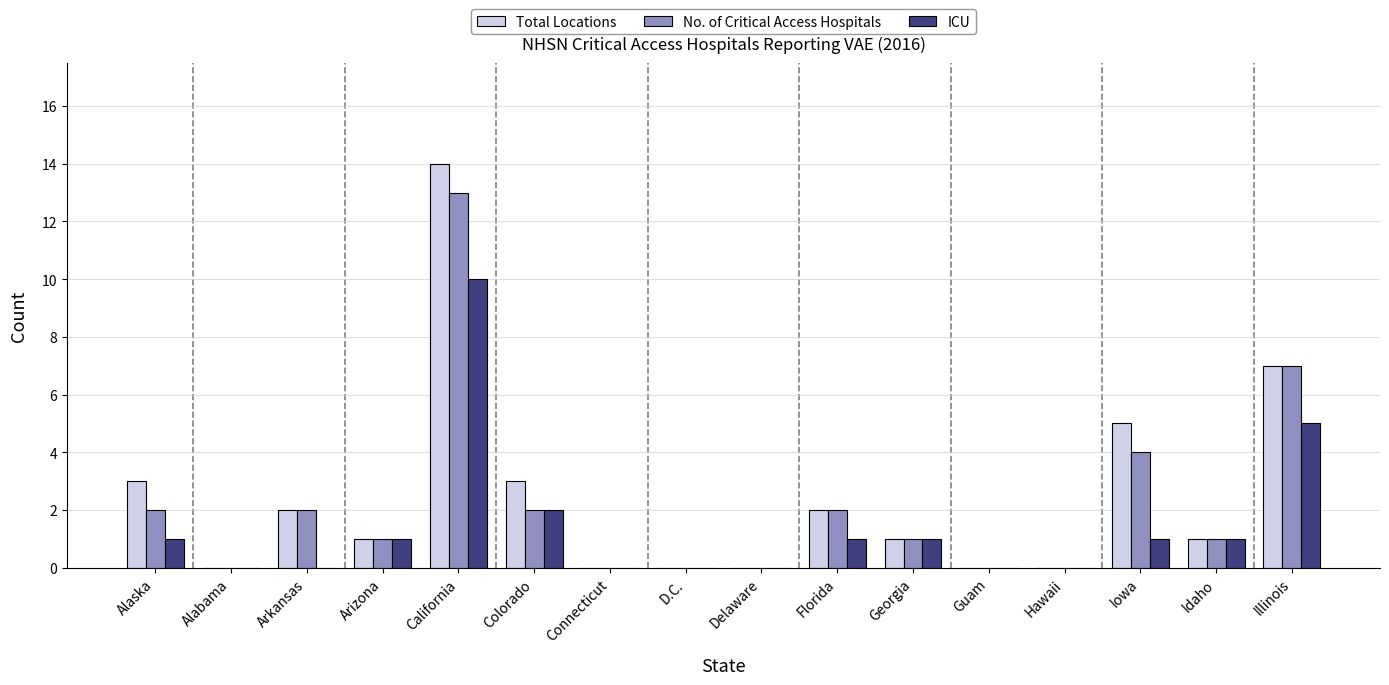

At which label is No. of Critical Access Hospitals closest to 6?

Illinois